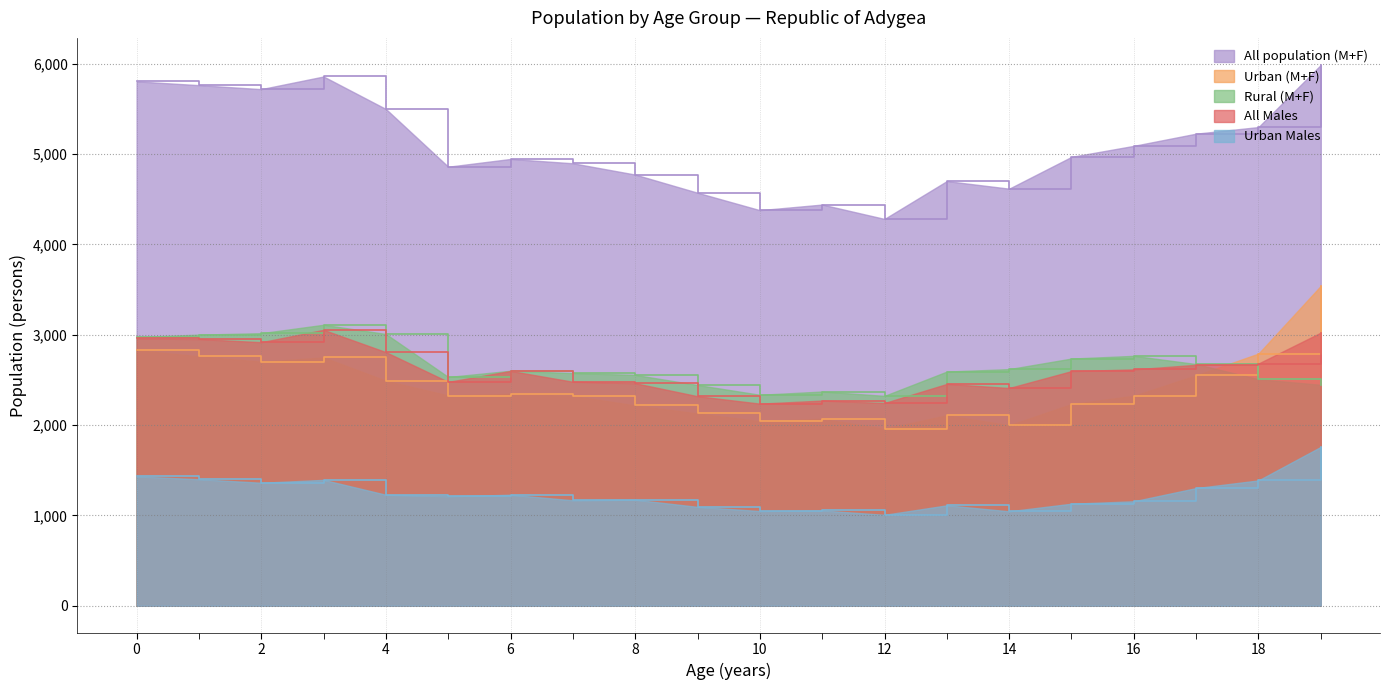

Where is the first local maximum for All Males?

3